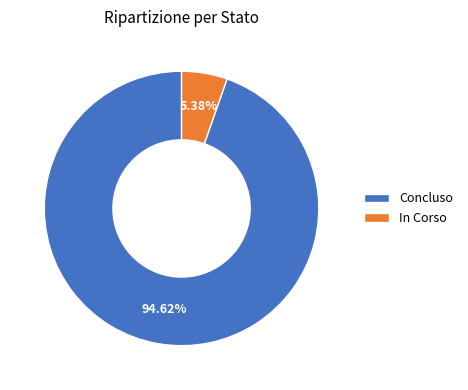

What is the ratio of the value at Concluso to the value at In Corso?

17.6